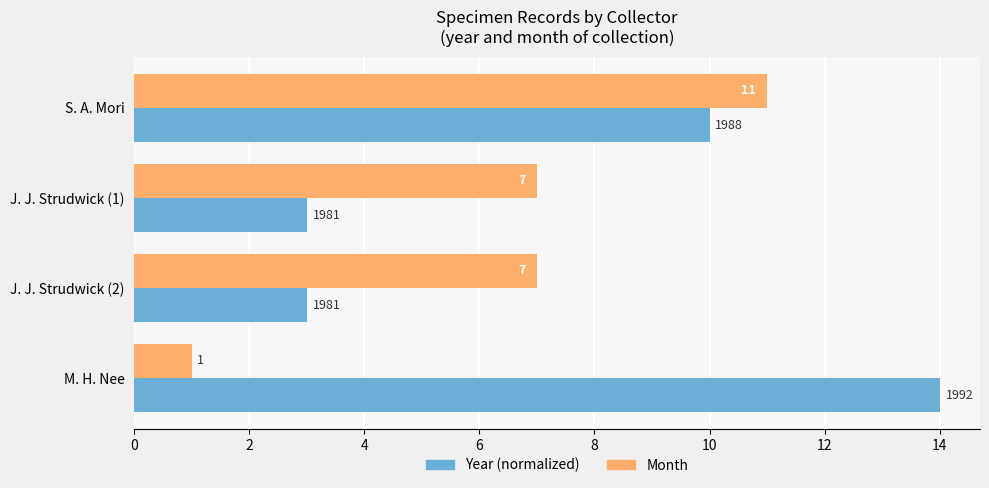

Count the number of data series in this chart.

2